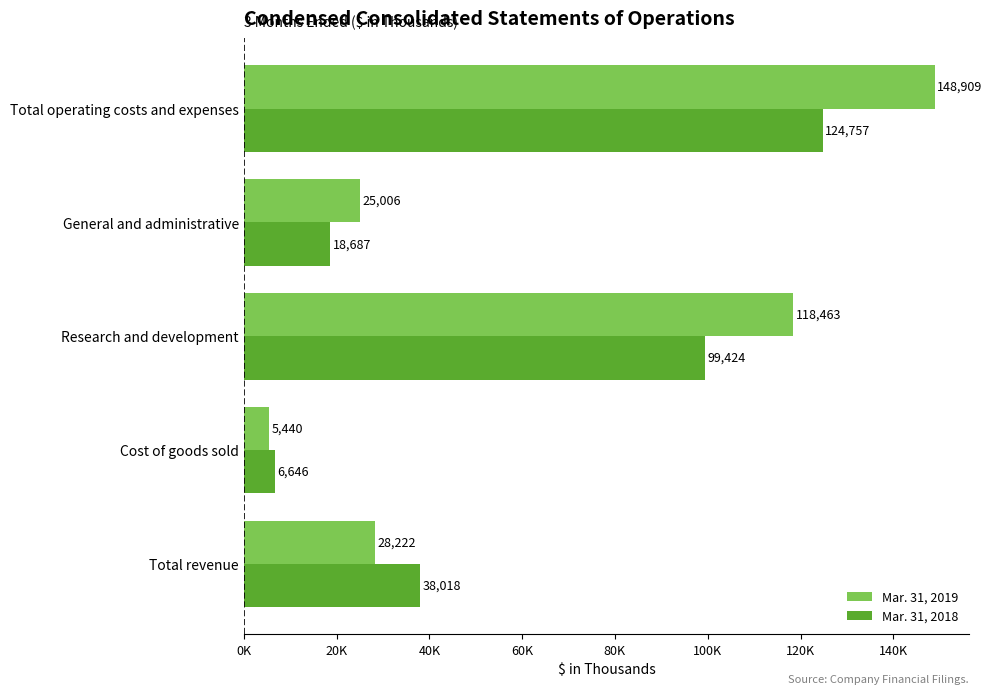

What is the value of the Mar. 31, 2019 bar at the 1st from the left?

28222